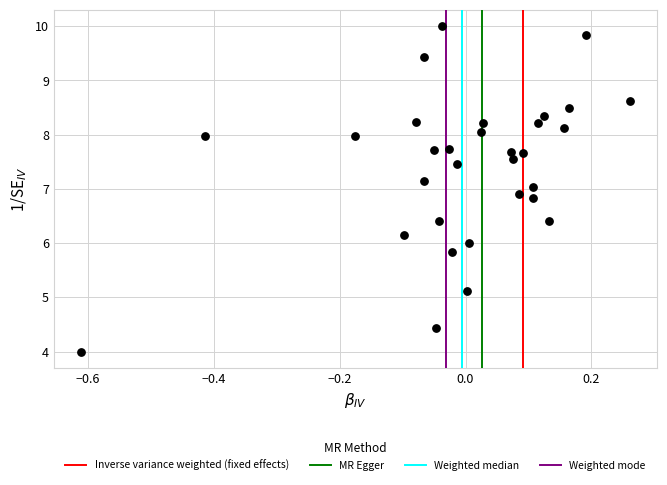

What is the range of Y values (max minus min)?

6.0